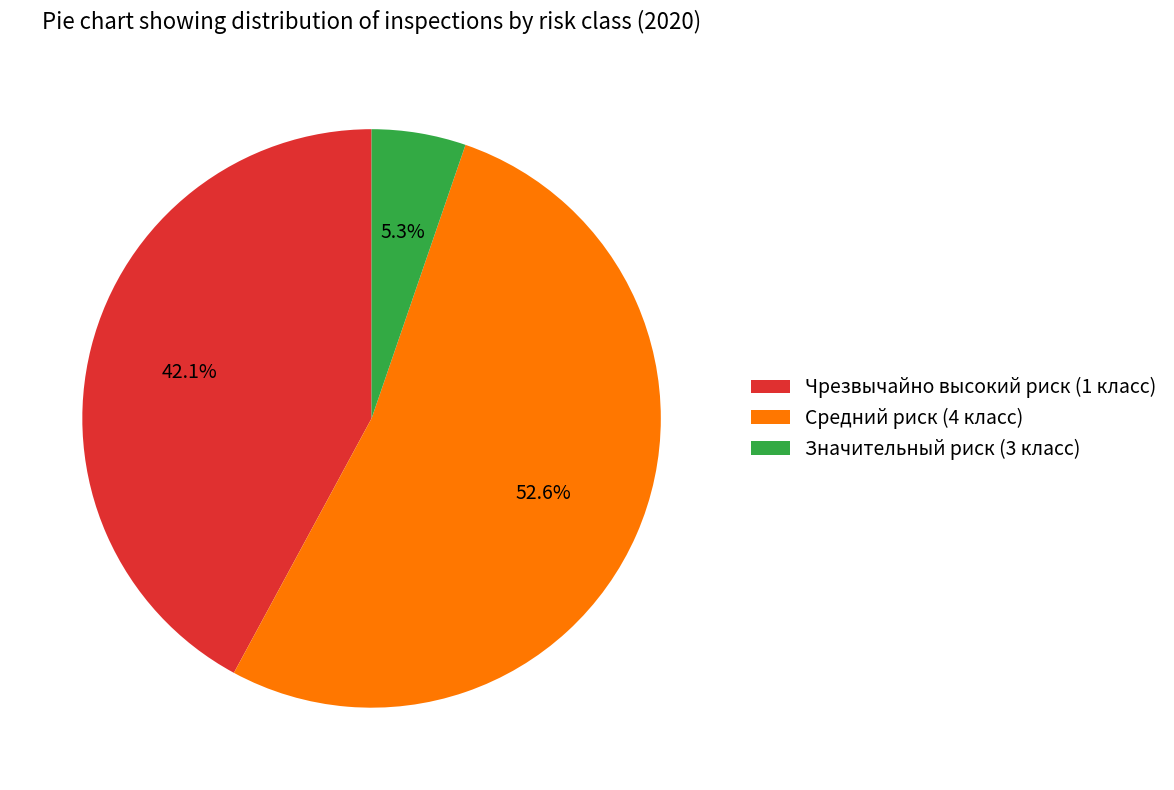

Does any single category account for the majority?

Yes